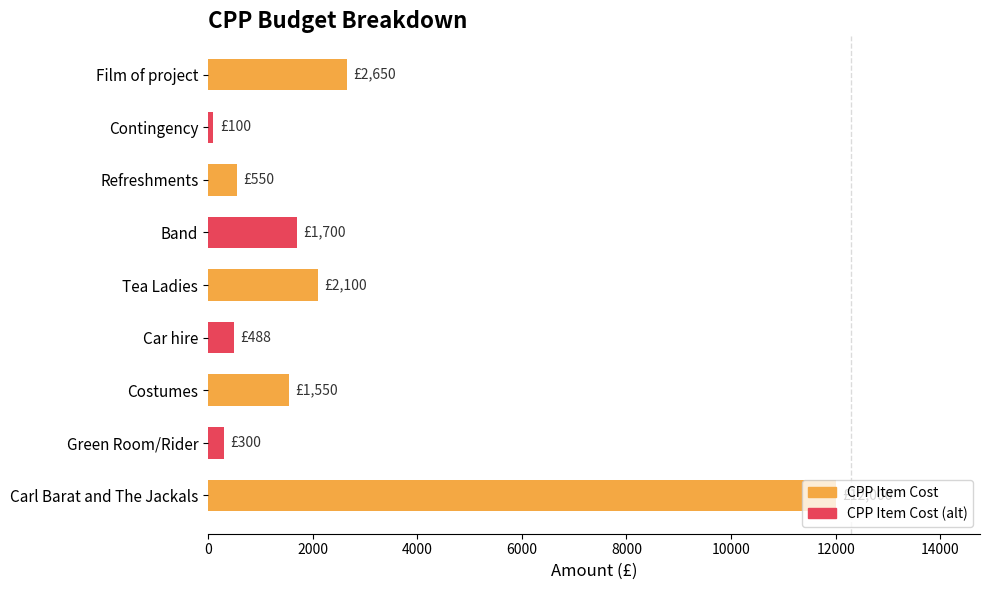

Approximately how many times larger is the value at Film of project compared to Refreshments?

4.8